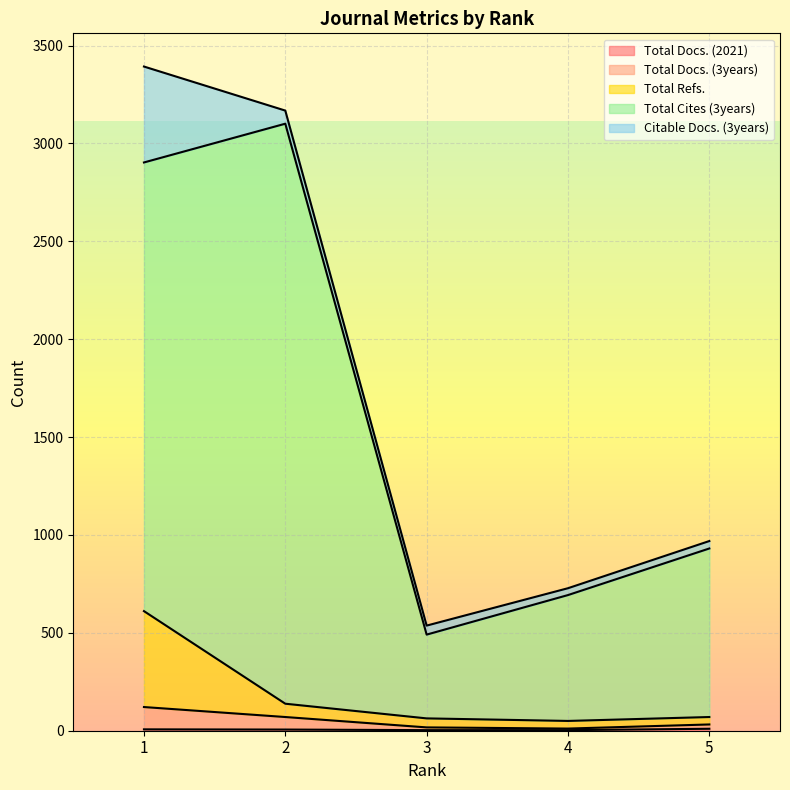

What is the difference between the maximum and minimum values in the Total Cites (3years) series?

2610